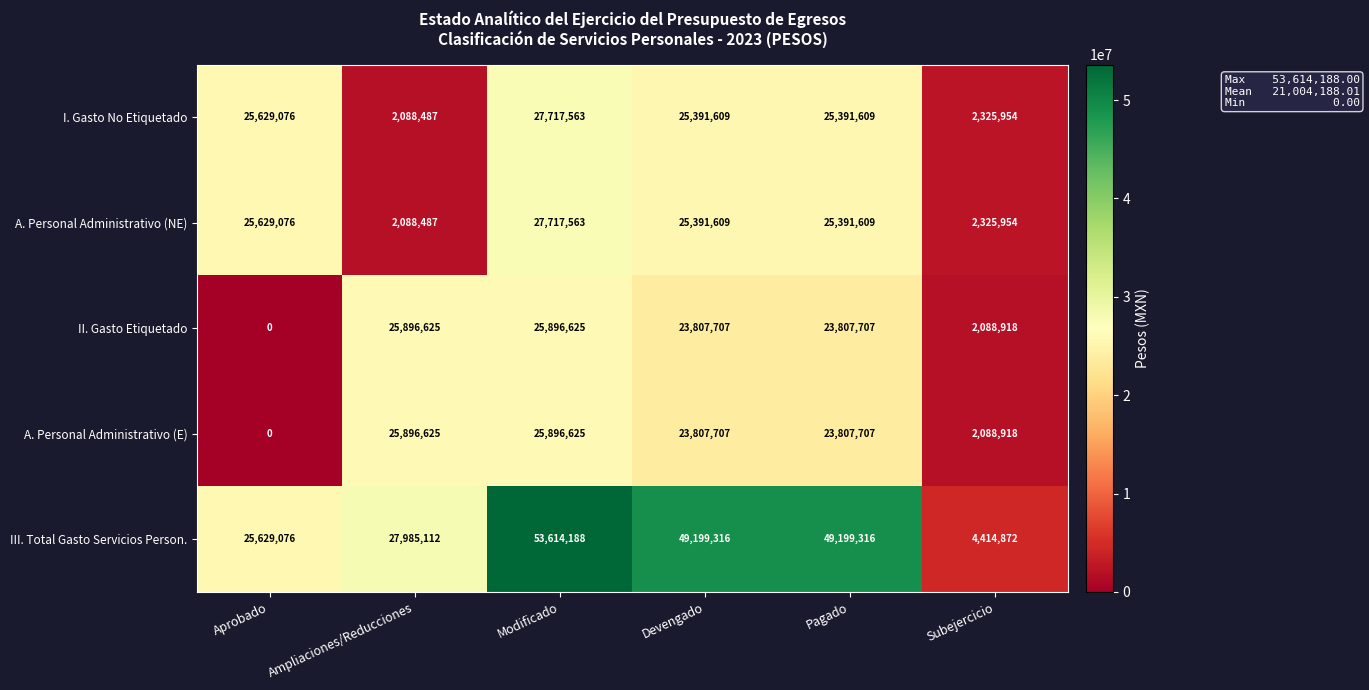

What value does the III. Total Gasto Servicios Person. series have at Devengado, to the nearest 50?

49199300